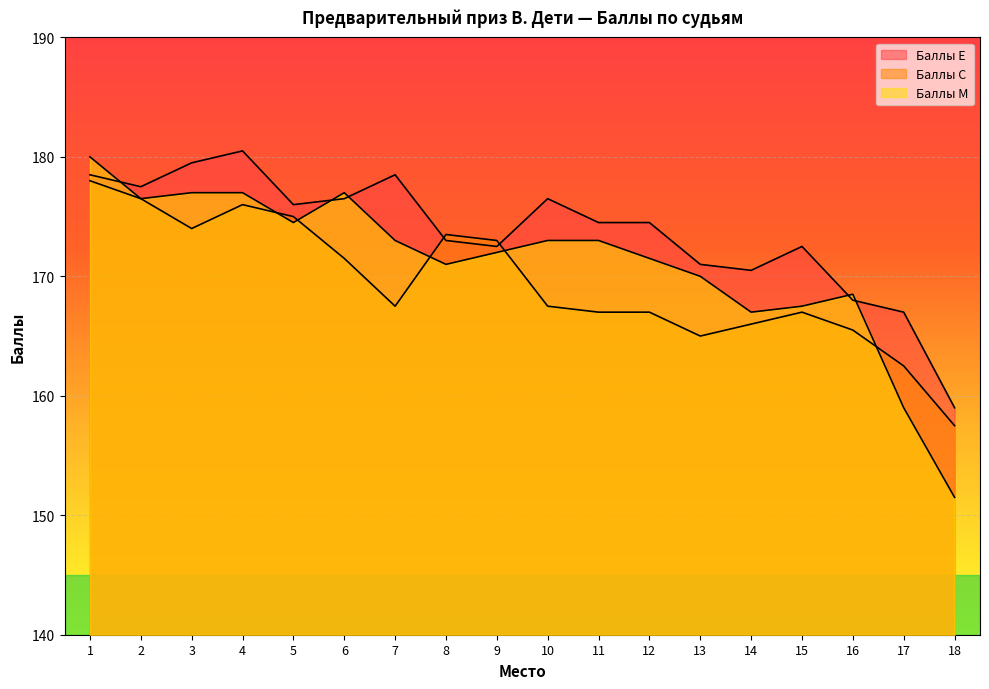

How many categories are shown in the chart?

18